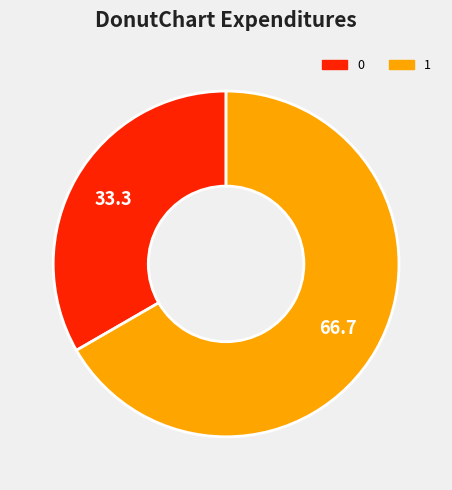

The 0 slice represents 21% of the pie. True or false?

False